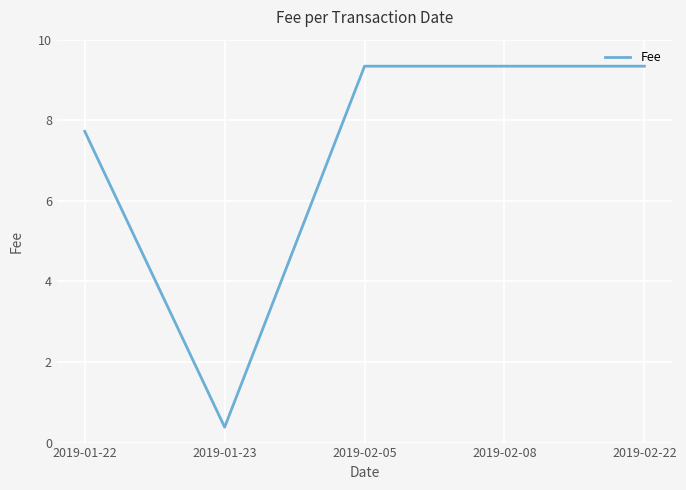

What is the difference between the second highest and minimum values?

9.0